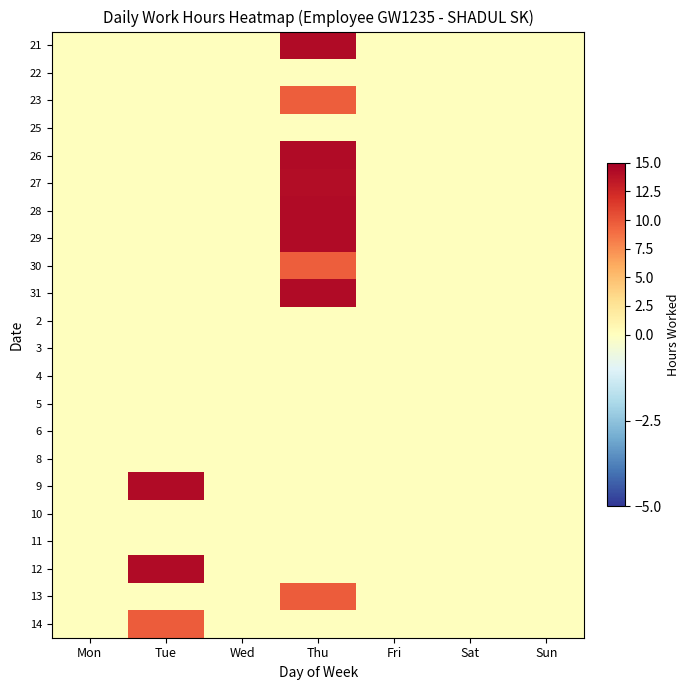

At how many categories does at least one series exceed 3?

2